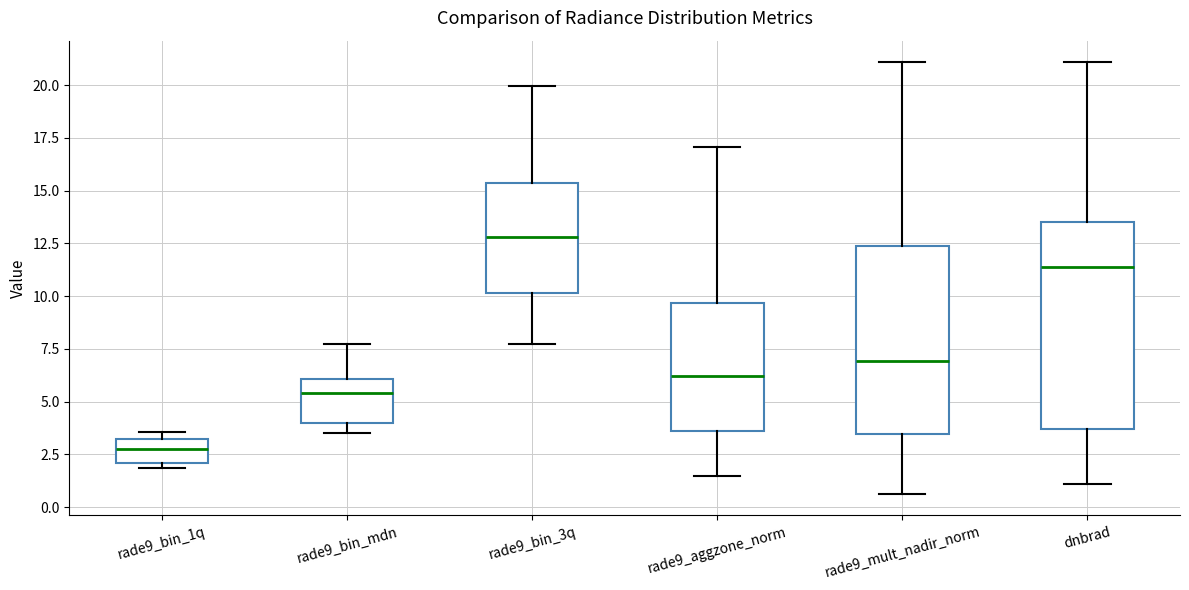

Where is the lower edge of the box for dnbrad on the y-axis? The values are not printed on the chart, so give them approximately, as read against the axis.

3.5